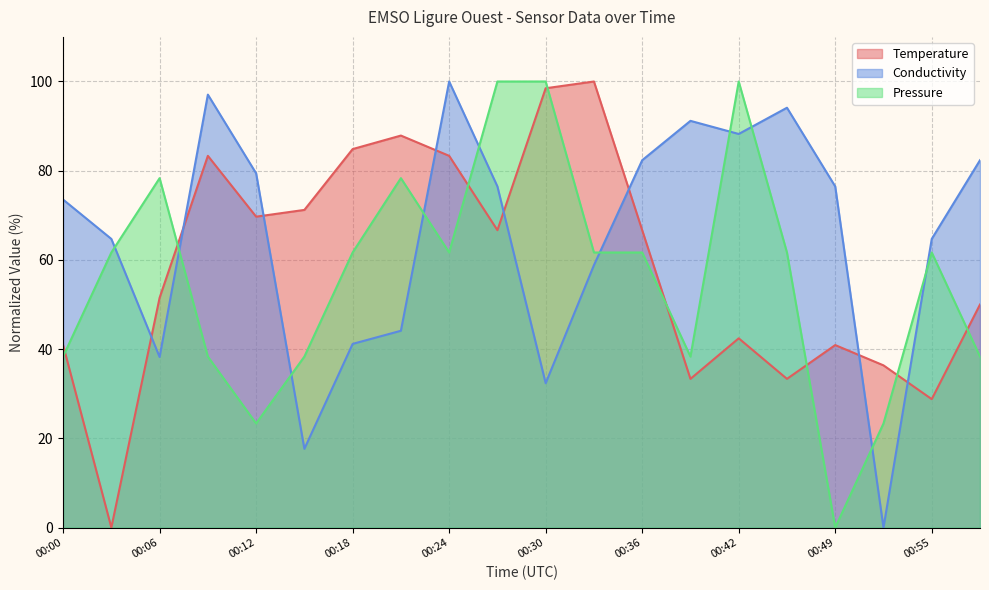

Reading left to right, transcribe all the data shown in this chart.

Temperature: 40.9	0.0	51.5	83.3	69.7	71.2	84.8	87.9	83.3	66.7	98.5	100.0	66.7	33.3	42.4	33.3	40.9	36.4	28.8	50.0
Conductivity: 73.5	64.7	38.2	97.1	79.4	17.6	41.2	44.1	100.0	76.5	32.4	58.8	82.4	91.2	88.2	94.1	76.5	0.0	64.7	82.4
Pressure: 38.3	61.7	78.3	38.3	23.3	38.3	61.7	78.3	61.7	100.0	100.0	61.7	61.7	38.3	100.0	61.7	0.0	23.3	61.7	38.3